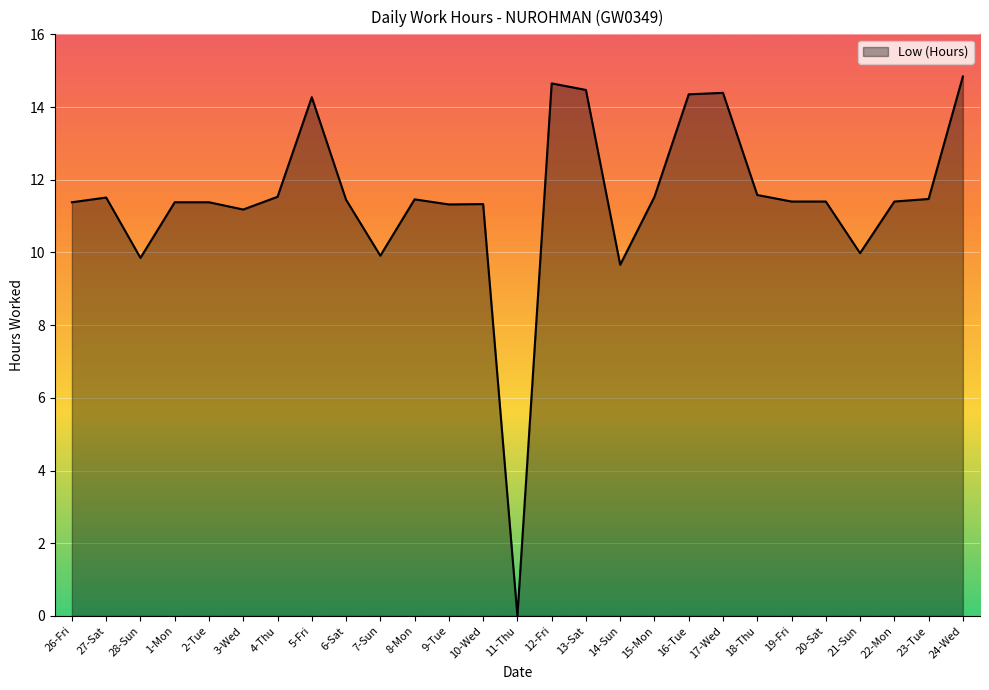

The value at 15-Mon is 3.5. True or false?

False